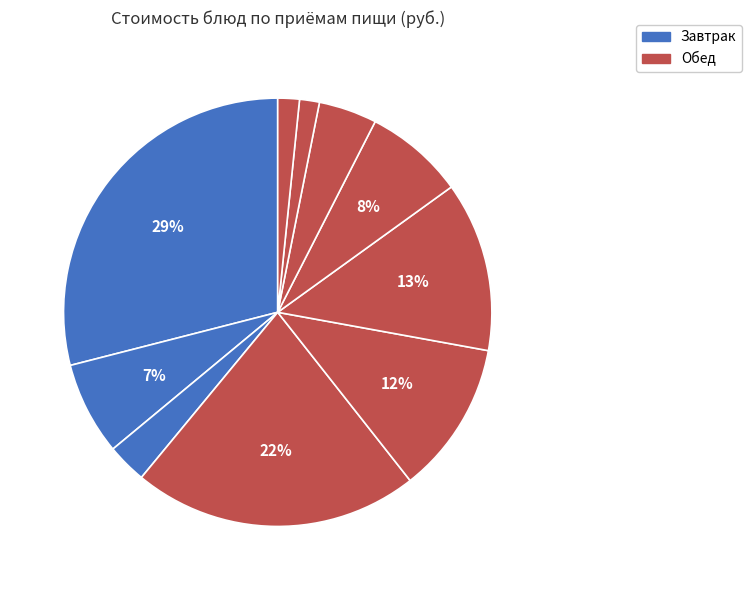

Rank the categories by value from lowest to highest.

Завтрак, Обед